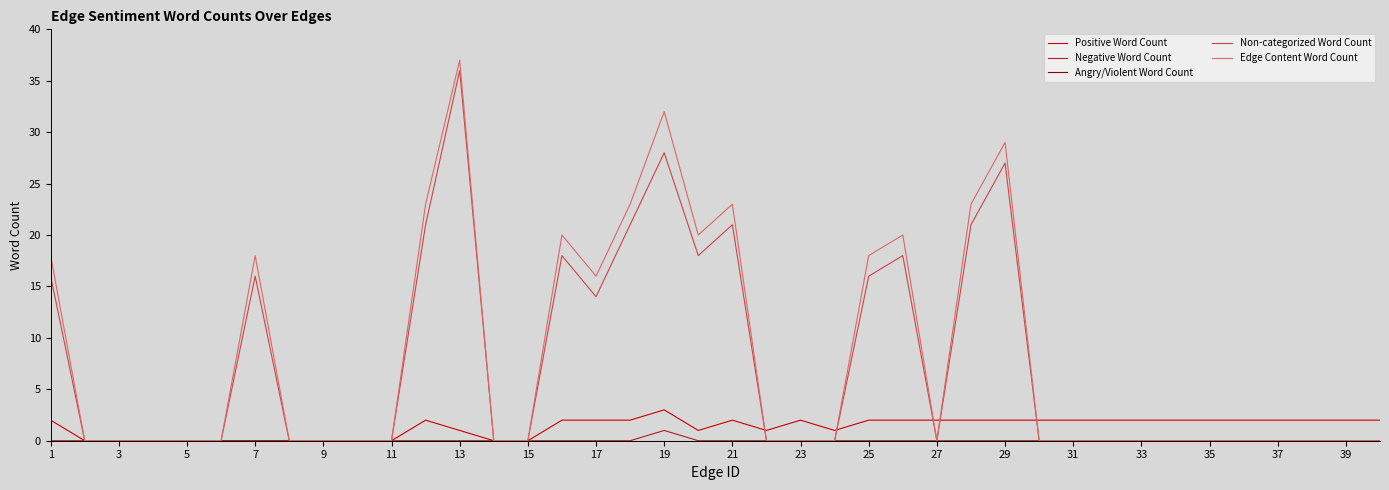

Which series has the widest spread of values?

Edge Content Word Count